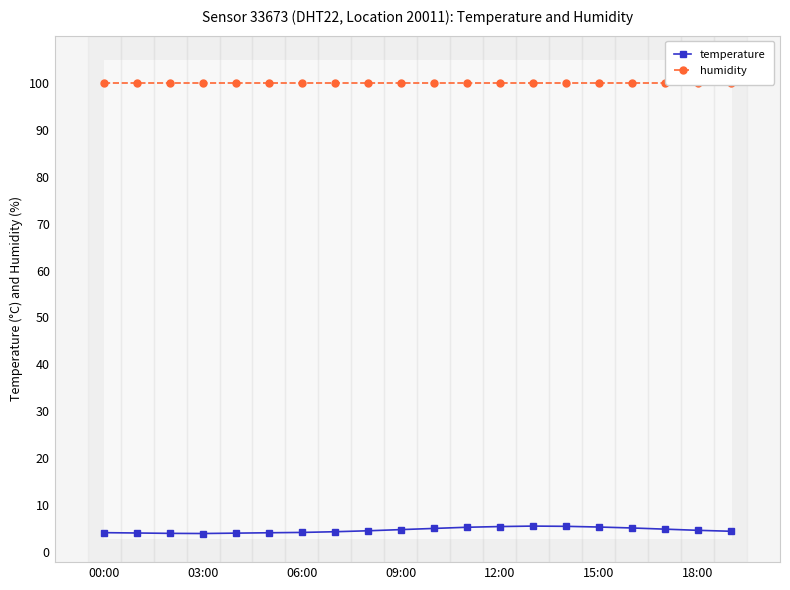

The temperature series shows 5.4 at 15:00. True or false?

True